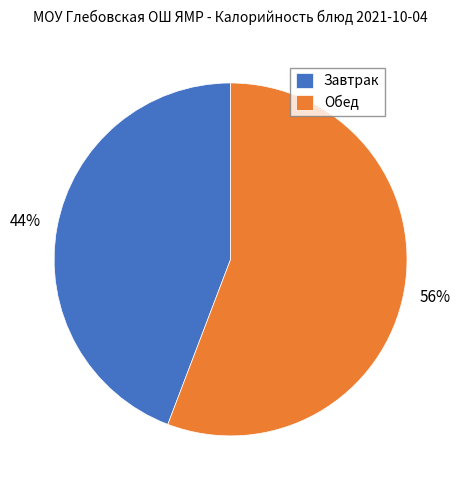

The Обед slice represents 50% of the pie. True or false?

False